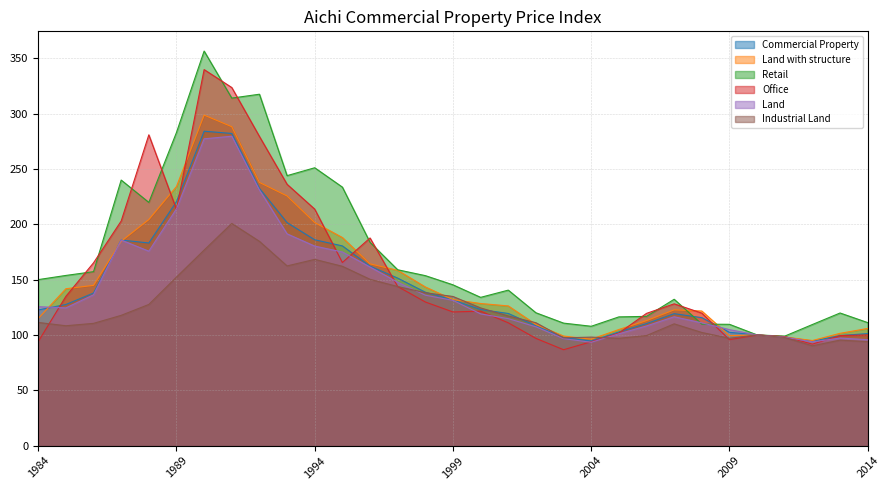

At which label does Office first exceed 121?

1985